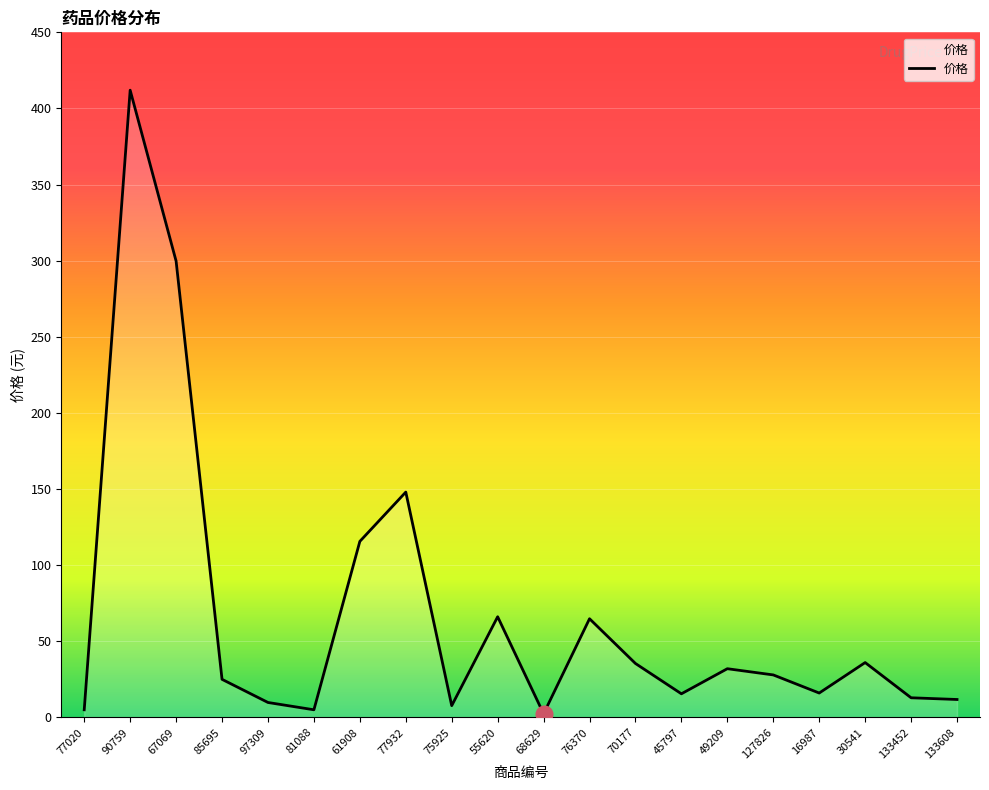

Count the number of categories in the chart.

20